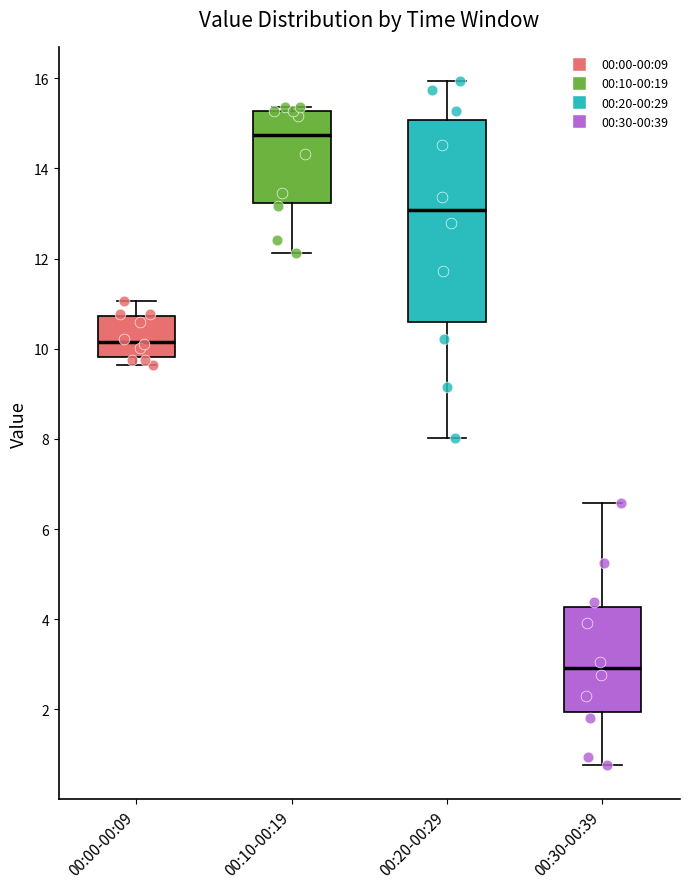

Reading left to right, read every box against the y-axis: the position of its median line, the range the box covers, and the ends of its whiskers. The values are not printed on the chart, so give them approximately, as read against the axis.

00:00-00:09: median 10.2, box 9.8 to 10.8, whiskers 9.6 to 11.0
00:10-00:19: median 14.8, box 13.2 to 15.2, whiskers 12.2 to 15.4
00:20-00:29: median 13.0, box 10.6 to 15.0, whiskers 8.0 to 16.0
00:30-00:39: median 3.0, box 2.0 to 4.2, whiskers 0.8 to 6.6